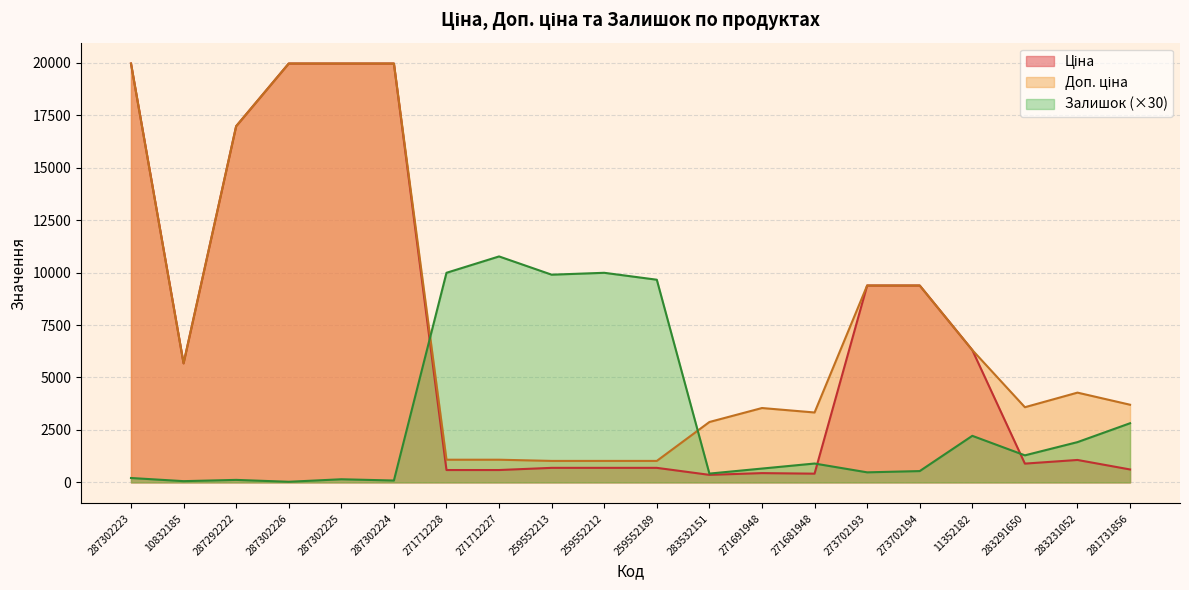

At which category is the sum across all series the highest?

287302223